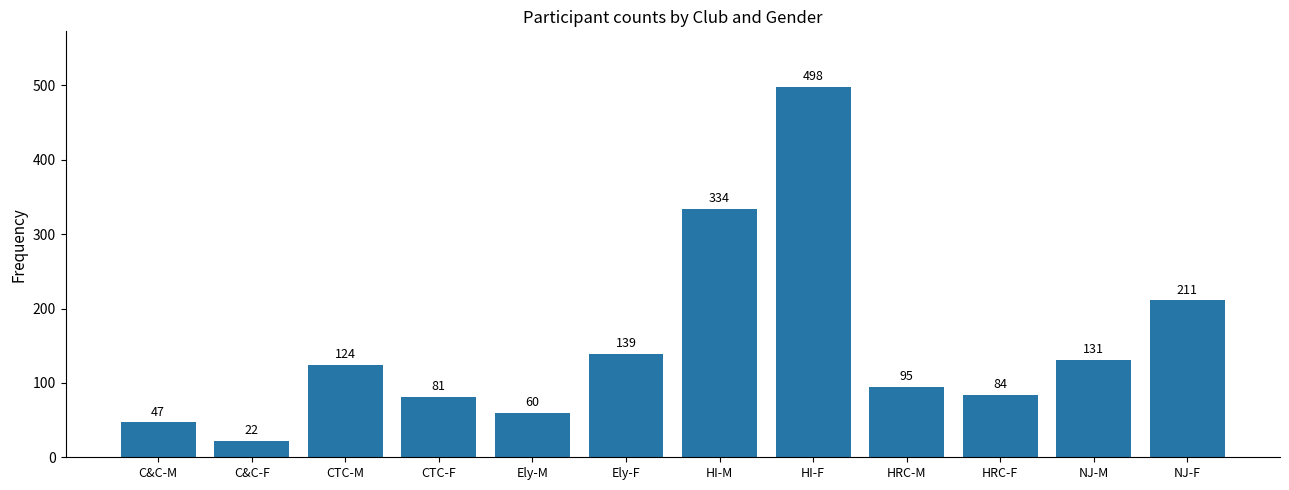

What is the change in value from Ely-F to NJ-M?

-8